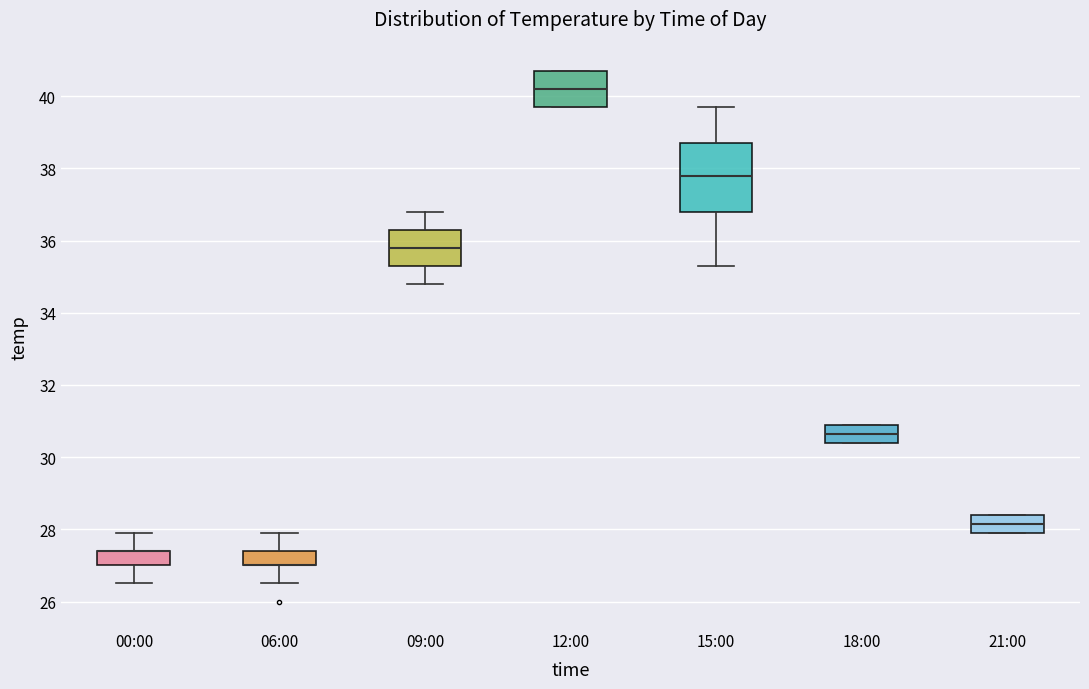

Reading left to right, read every box against the y-axis: the position of its median line, the range the box covers, and the ends of its whiskers. The values are not printed on the chart, so give them approximately, as read against the axis.

00:00: median 27.4 (drawn on the box's upper edge), box 27.0 to 27.4, whiskers 26.6 to 28.0
06:00: median 27.0 (drawn on the box's lower edge), box 27.0 to 27.4, whiskers 26.6 to 28.0
09:00: median 35.8, box 35.4 to 36.4, whiskers 34.8 to 36.8
12:00: median 40.2, box 39.8 to 40.8, whiskers 39.8 to 40.8
15:00: median 37.8, box 36.8 to 38.8, whiskers 35.4 to 39.8
18:00: median 30.6, box 30.4 to 31.0, whiskers 30.4 to 31.0
21:00: median 28.2, box 28.0 to 28.4, whiskers 28.0 to 28.4